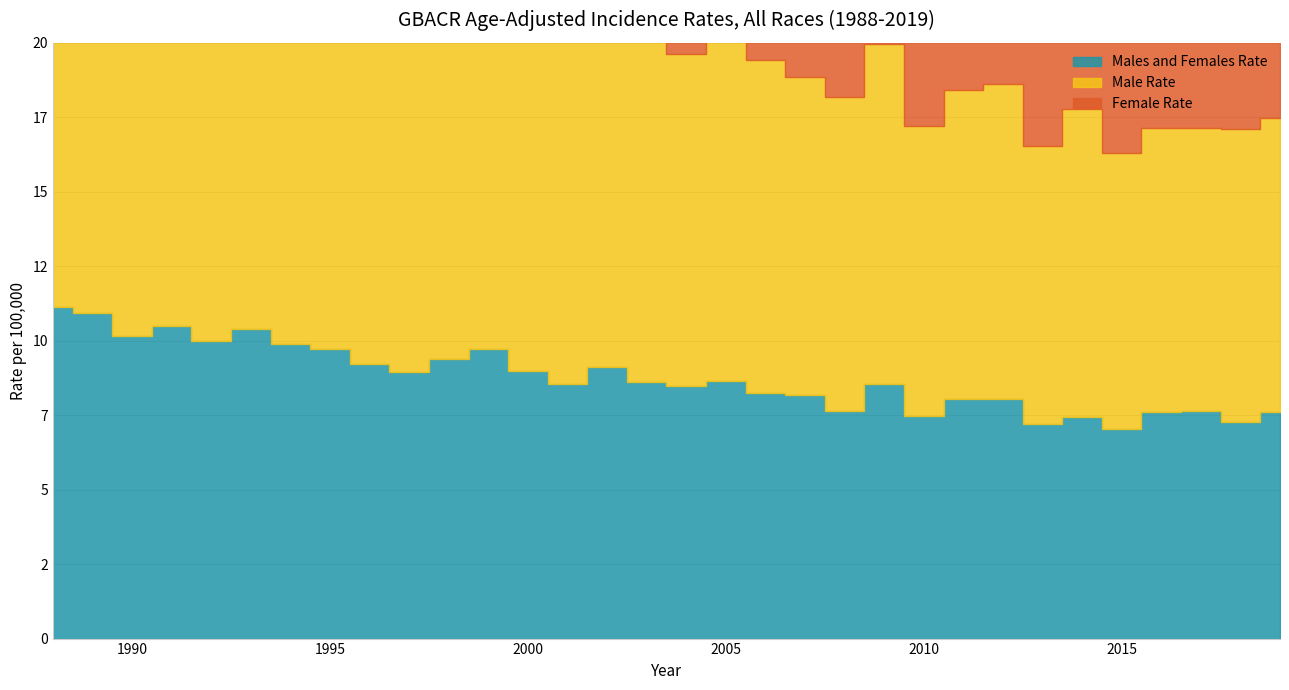

Between 1999 and 2014, which is larger?

1999